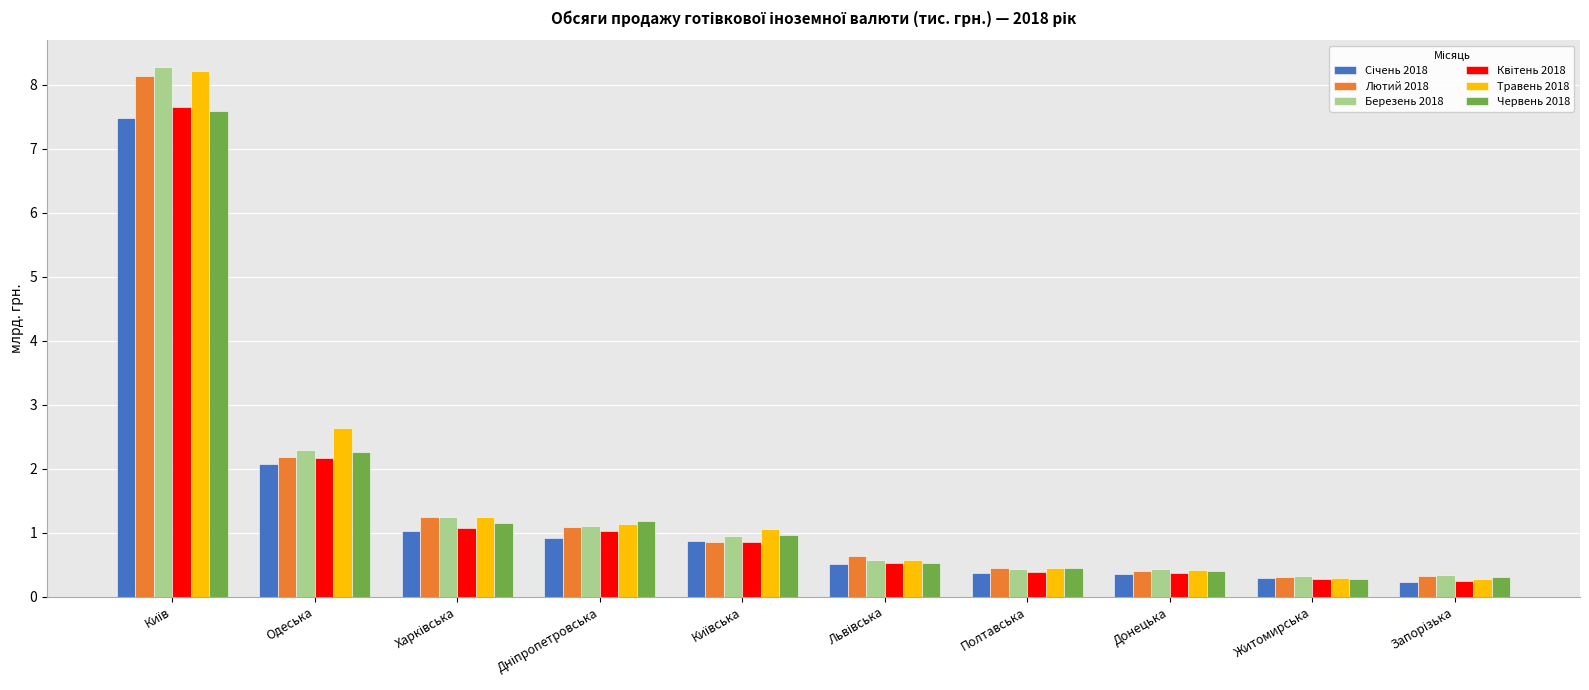

What is the highest value of the Березень 2018 series?

8.3